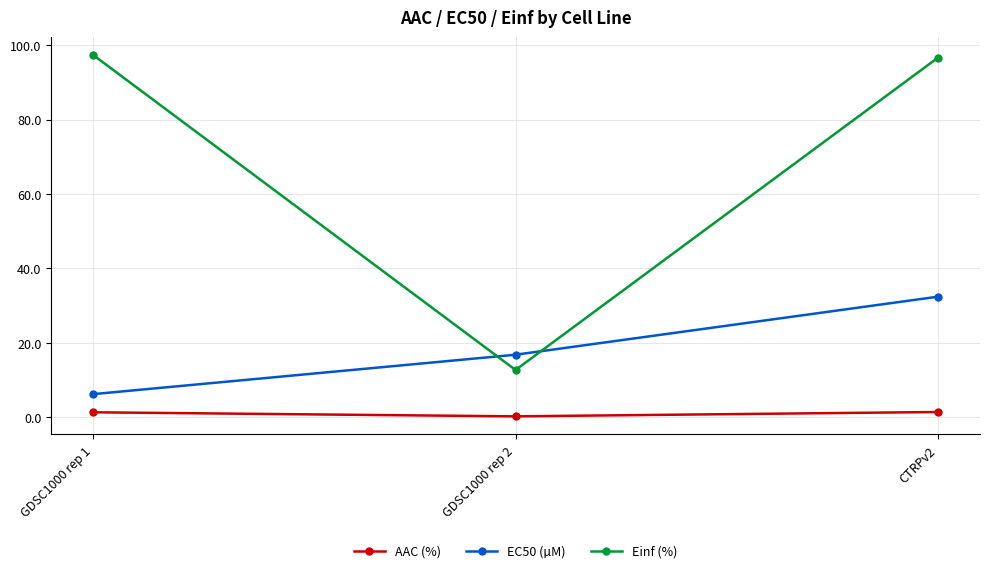

What is the total value across all series at GDSC1000 rep 2?

29.7